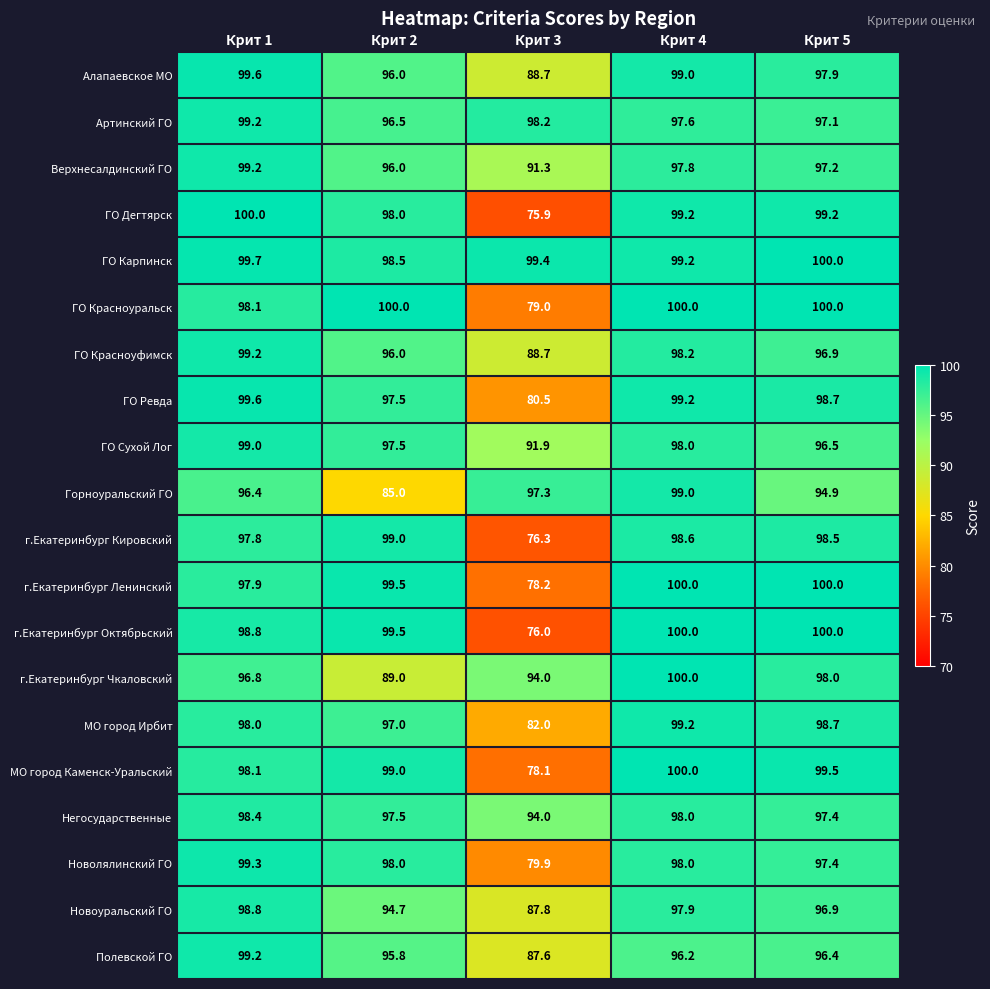

Count the number of data series in this chart.

20